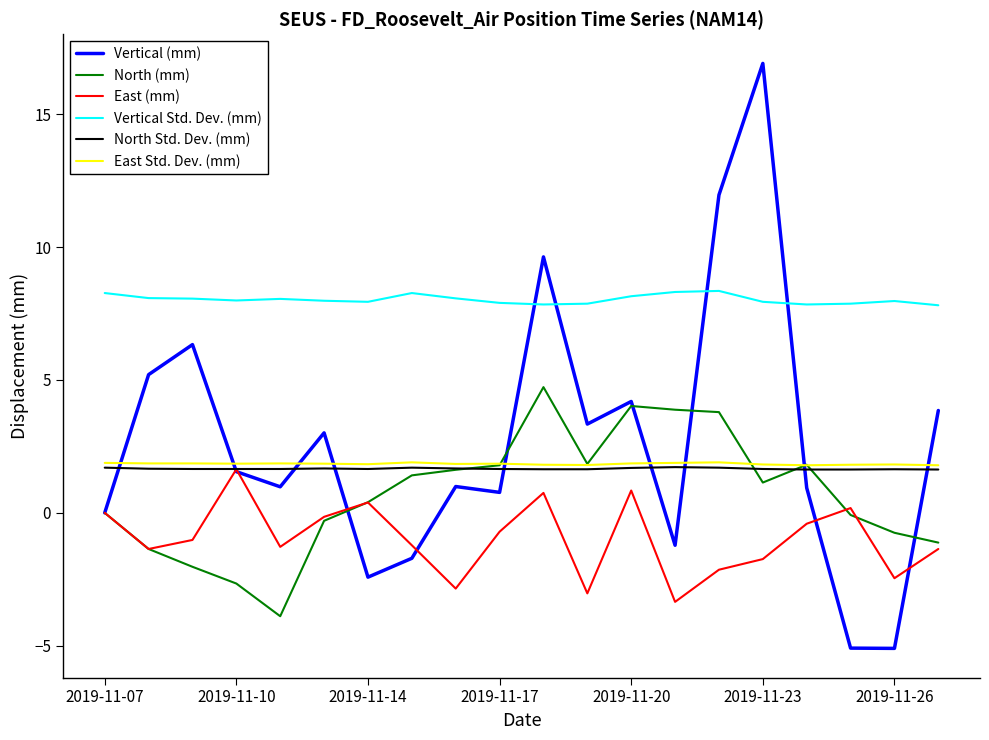

True or false: Vertical Std. Dev. (mm) and Vertical (mm) intersect in this chart.

True